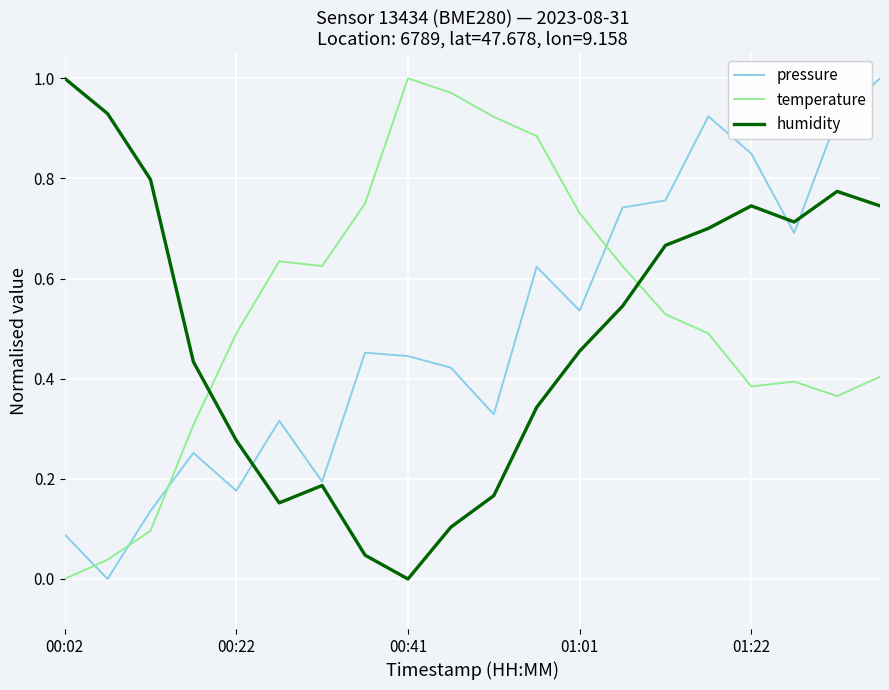

How many intersections are there between pressure and temperature?

4